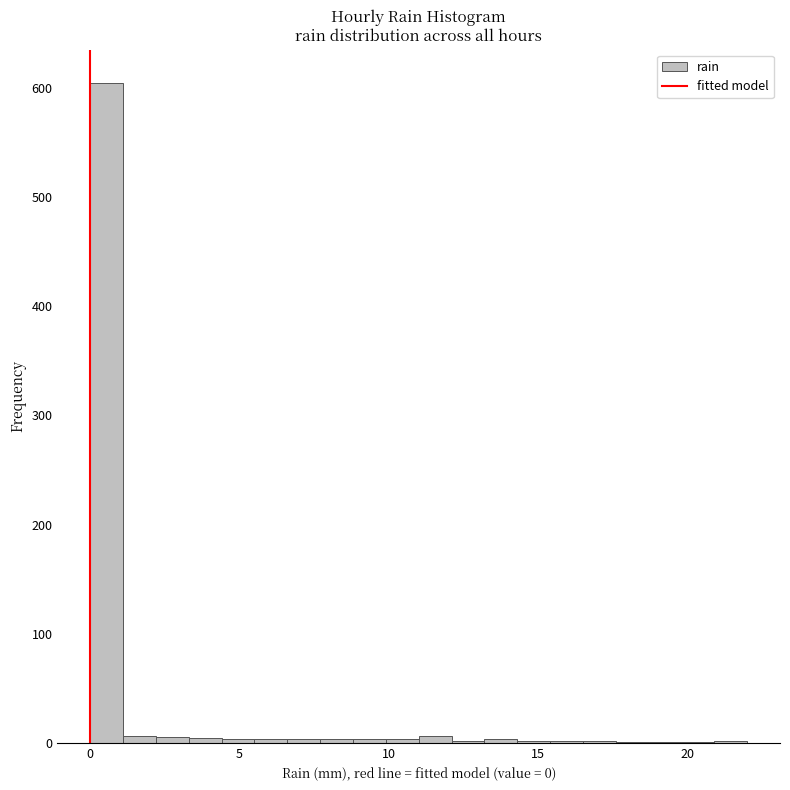

Read against the x-axis, roughly where is the centre of the tallest bar?

0.5